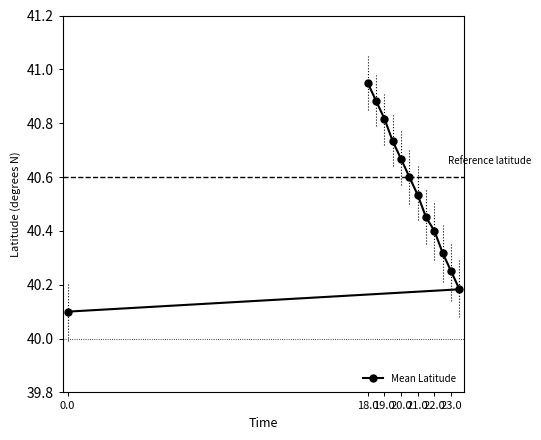

What is the minimum value shown in the chart?

40.1